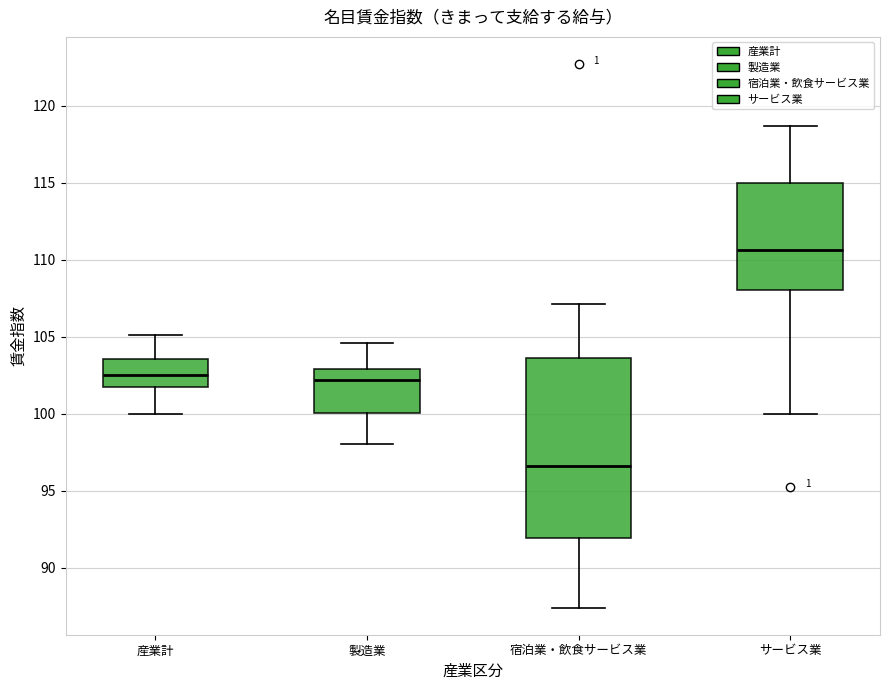

Which box's median line is the lowest?

宿泊業・飲食サービス業